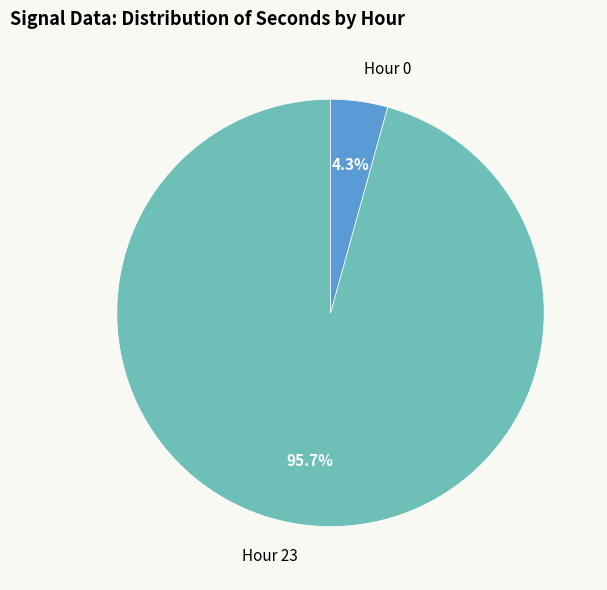

Do Hour 0 and Hour 23 together represent more than half of the pie?

Yes